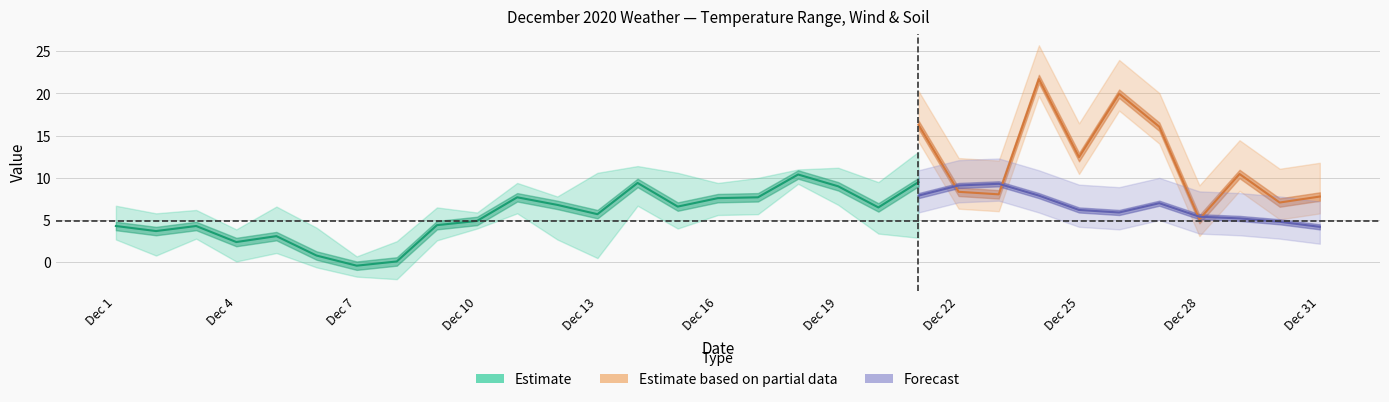

Between Dec 28 and Dec 9, which is larger?

Dec 9